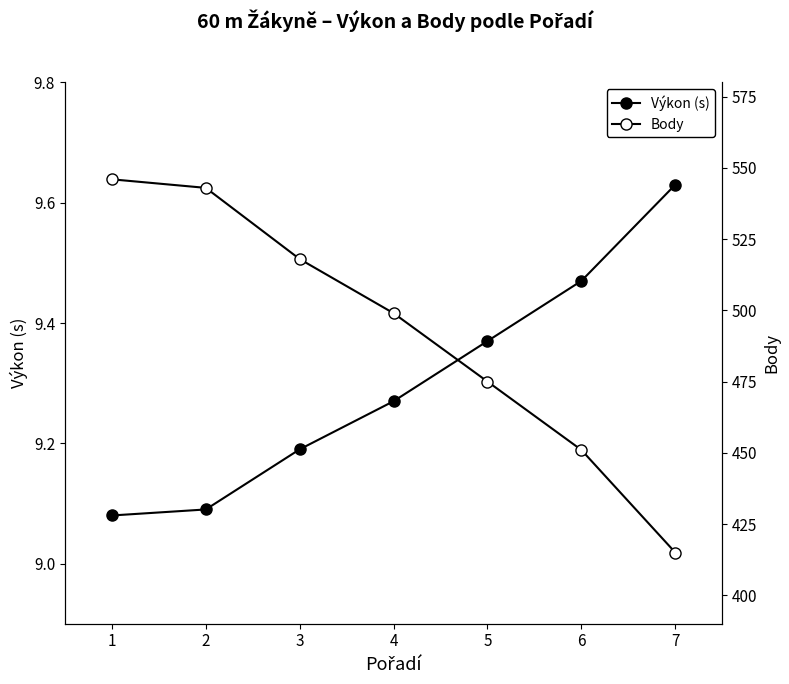

What is the highest value of the Výkon (s) series?

9.6